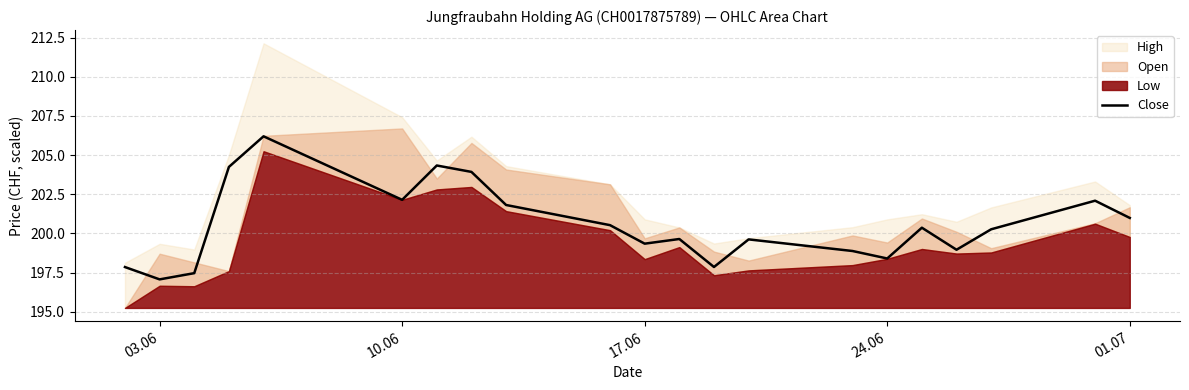

The value of Close at 01.07 is 201.0. True or false?

True